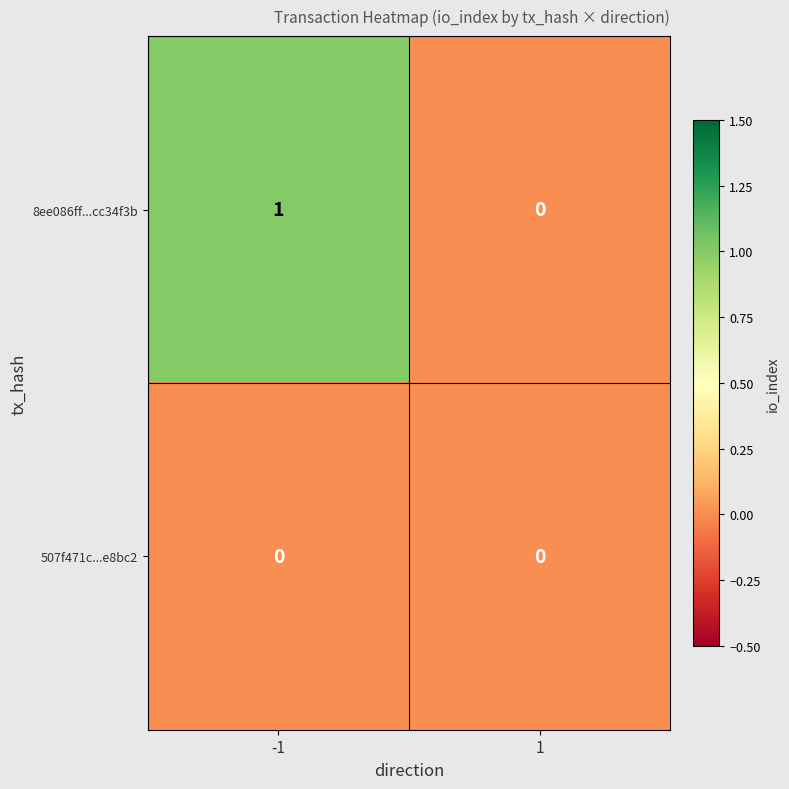

Which series has the widest spread of values?

8ee086ff...cc34f3b